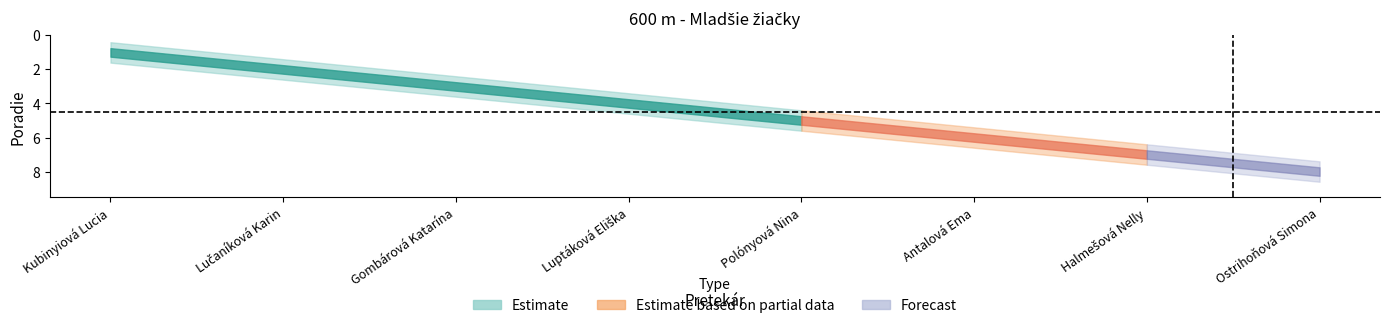

How many categories are shown in the chart?

8